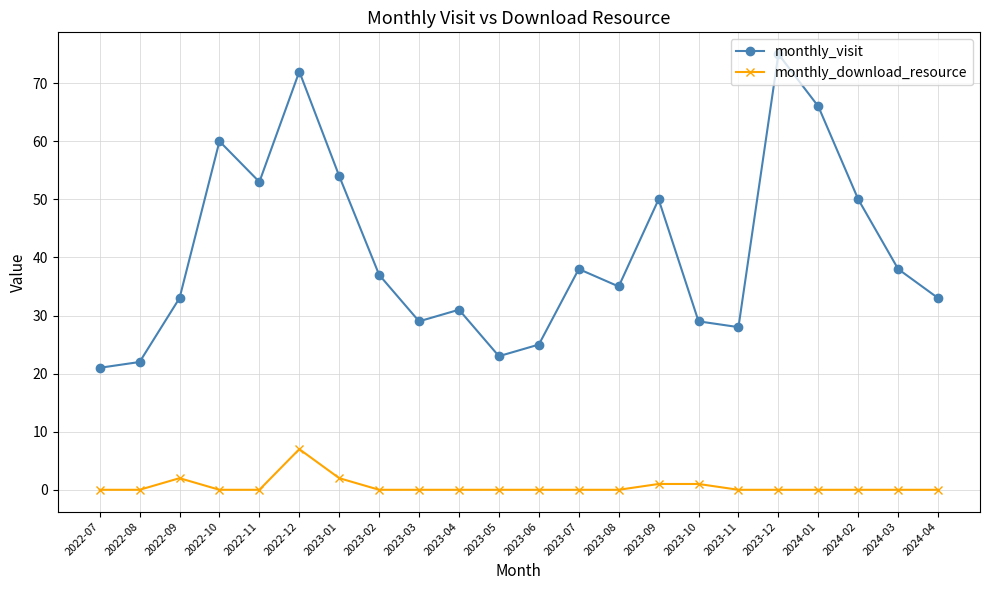

What are all the series names shown in the legend?

monthly_visit, monthly_download_resource